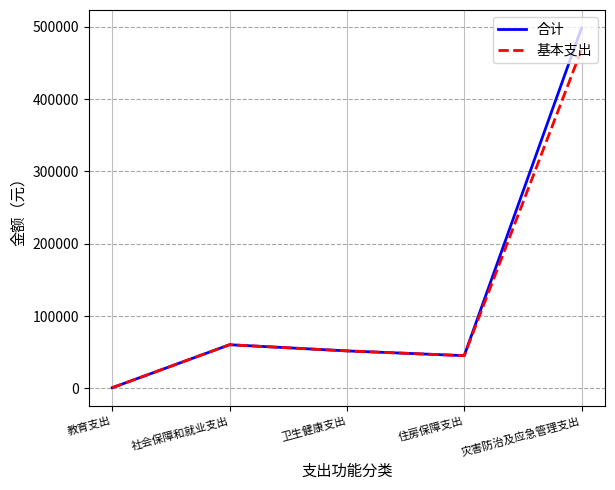

At which category is the sum across all series the highest?

灾害防治及应急管理支出